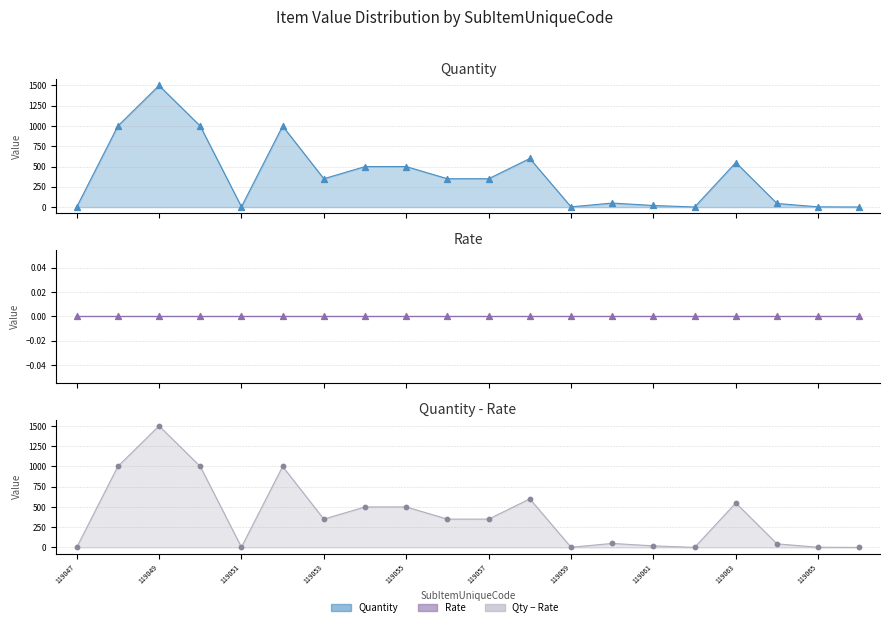

Which series reaches the minimum Y coordinate?

Quantity